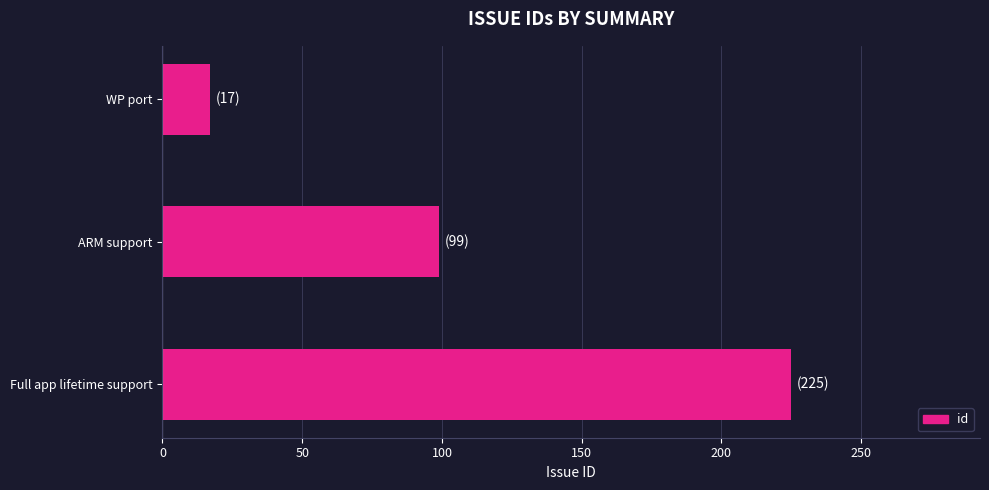

Reading top to bottom, list all the values displayed in this chart.

WP port=17	ARM support=99	Full app lifetime support=225